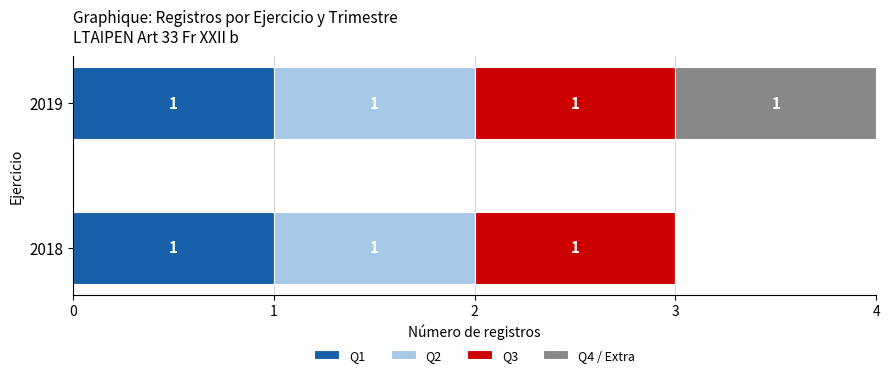

Count the number of data series in this chart.

4